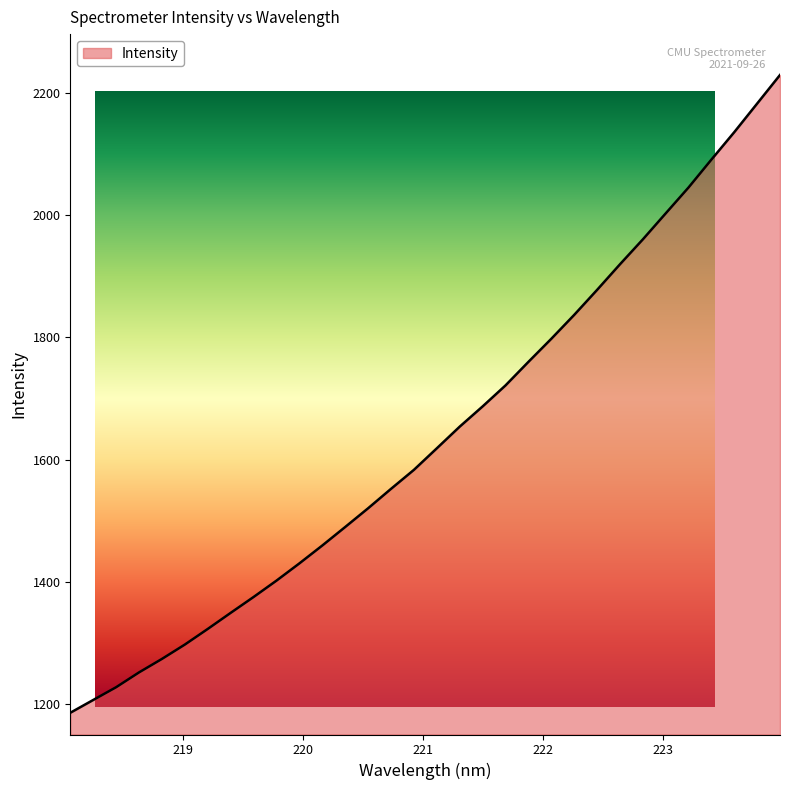

What is the ratio of the value at 222.263 to the value at 220.1623?

1.3